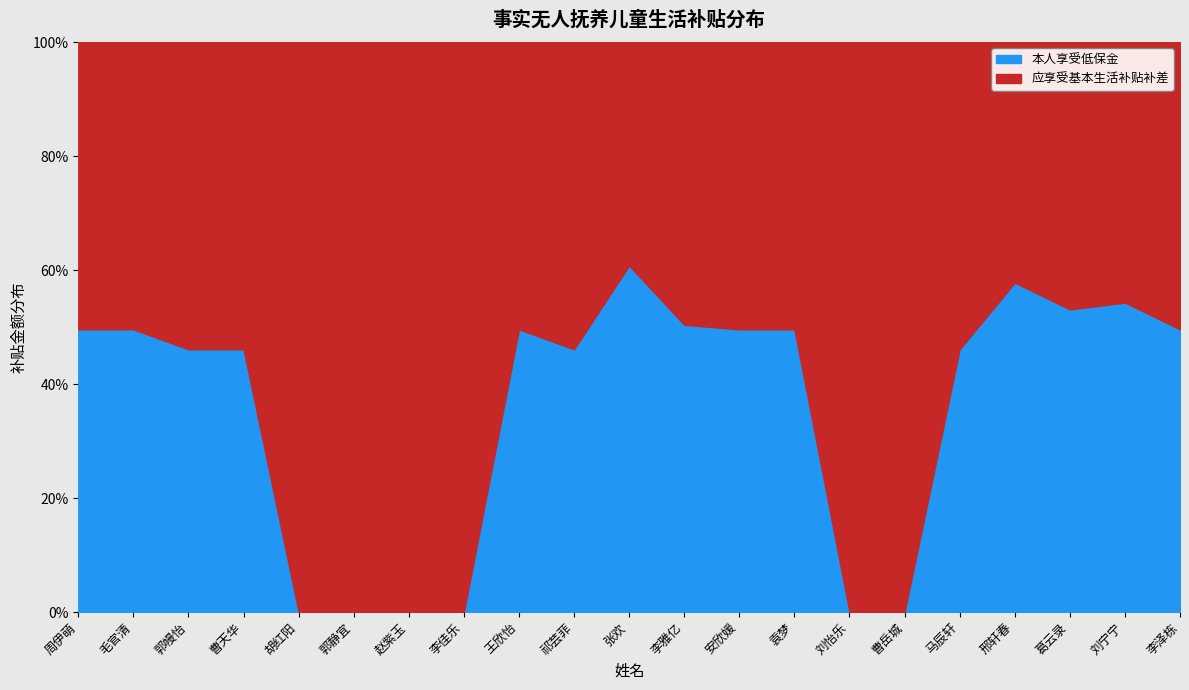

How many positive values are there?

15